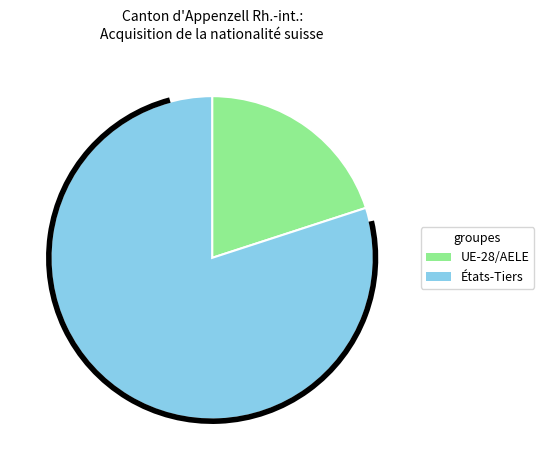

Which category has the biggest portion of the pie?

États-Tiers